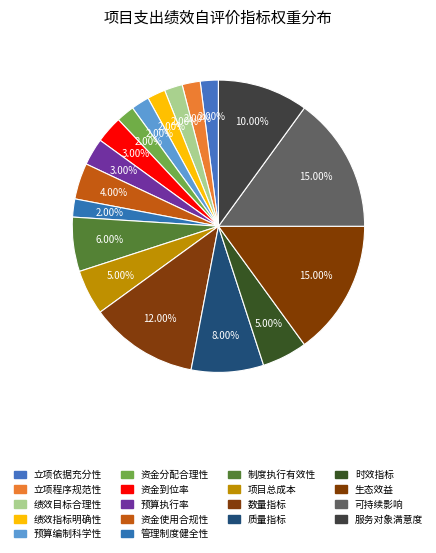

What is the smallest slice in the pie chart?

立项依据充分性